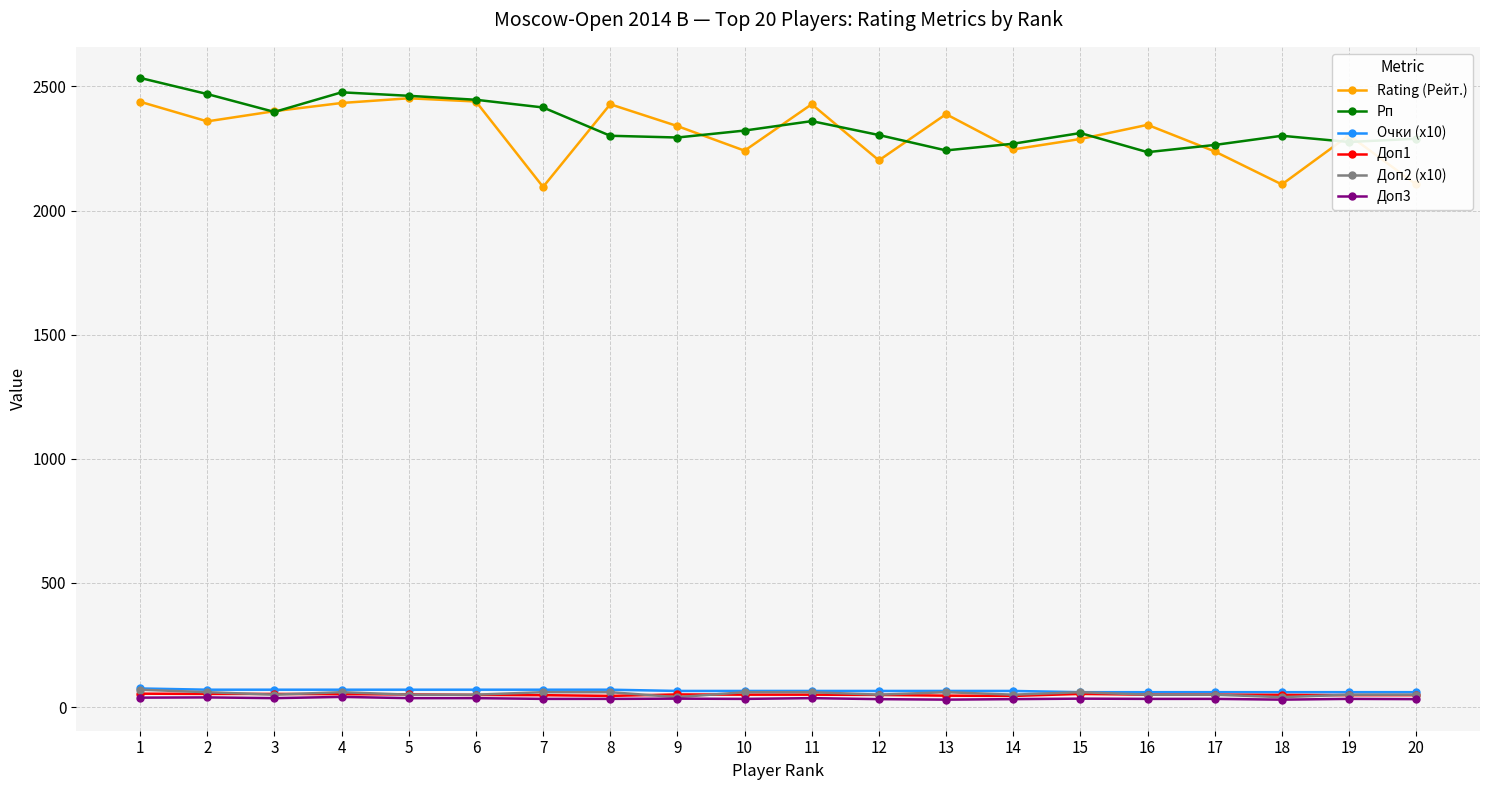

What is the maximum value for Рп?

2534